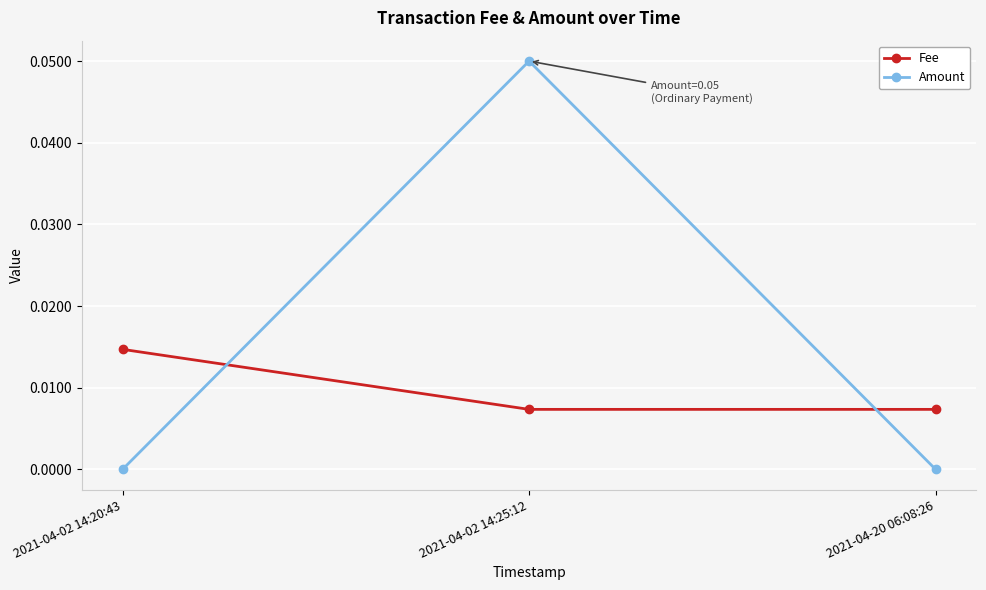

Count the number of data series in this chart.

2